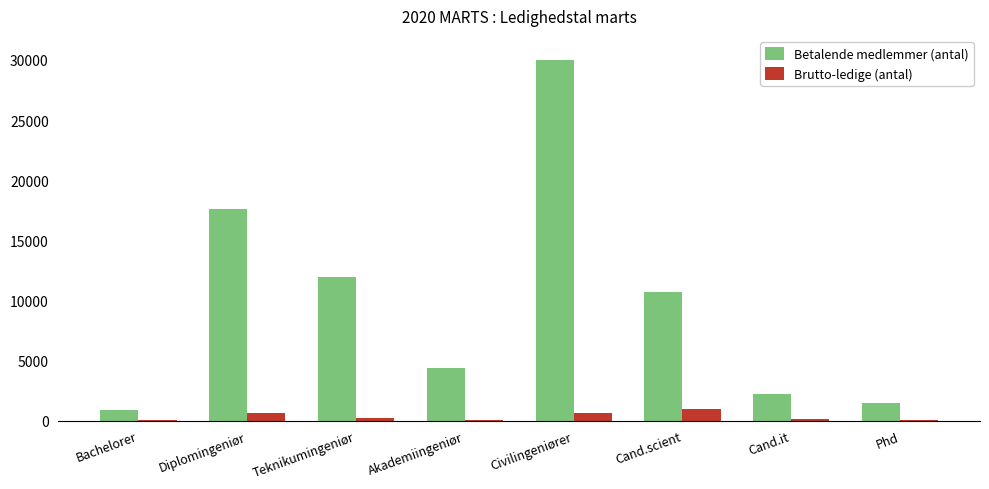

What is the sum of the Brutto-ledige (antal) values at Phd and Diplomingeniør?

719